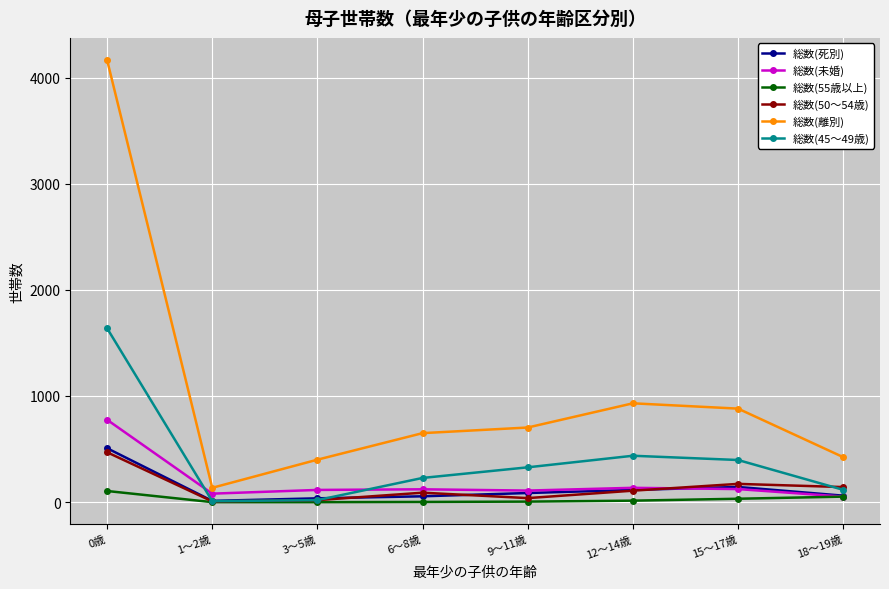

True or false: 総数(離別) and 総数(45～49歳) intersect in this chart.

False